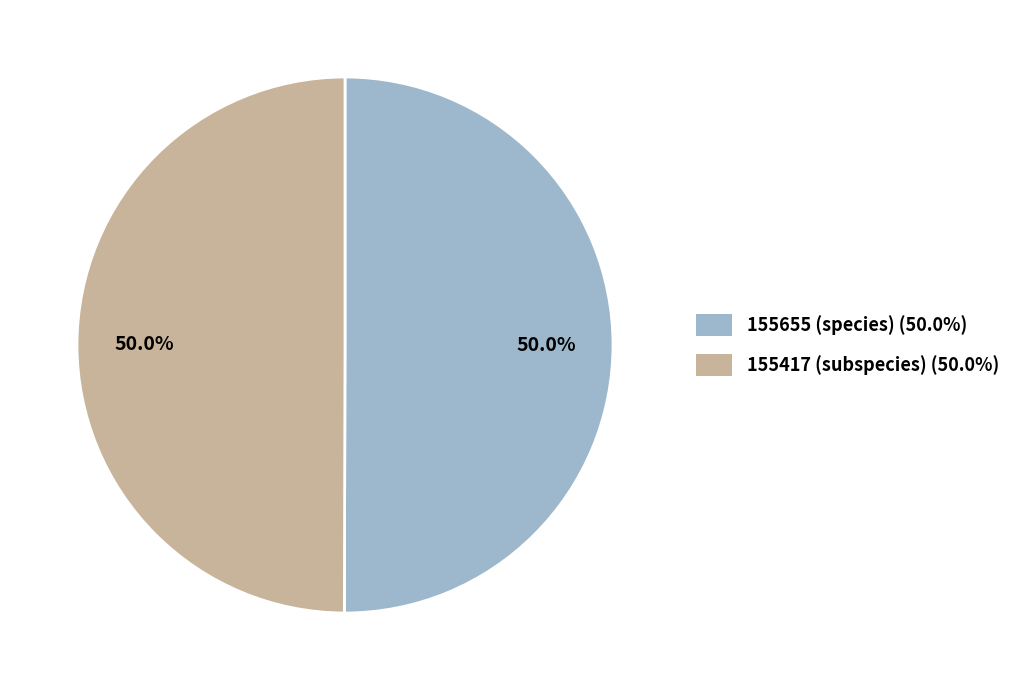

To the nearest percent, what portion does 155655 (species) represent?

50%